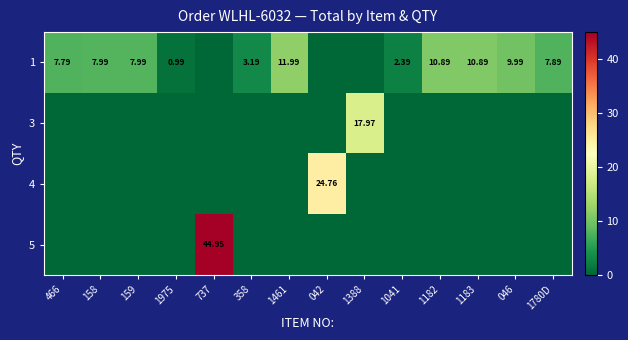

The 3 series shows -12.0 at 1041. True or false?

False